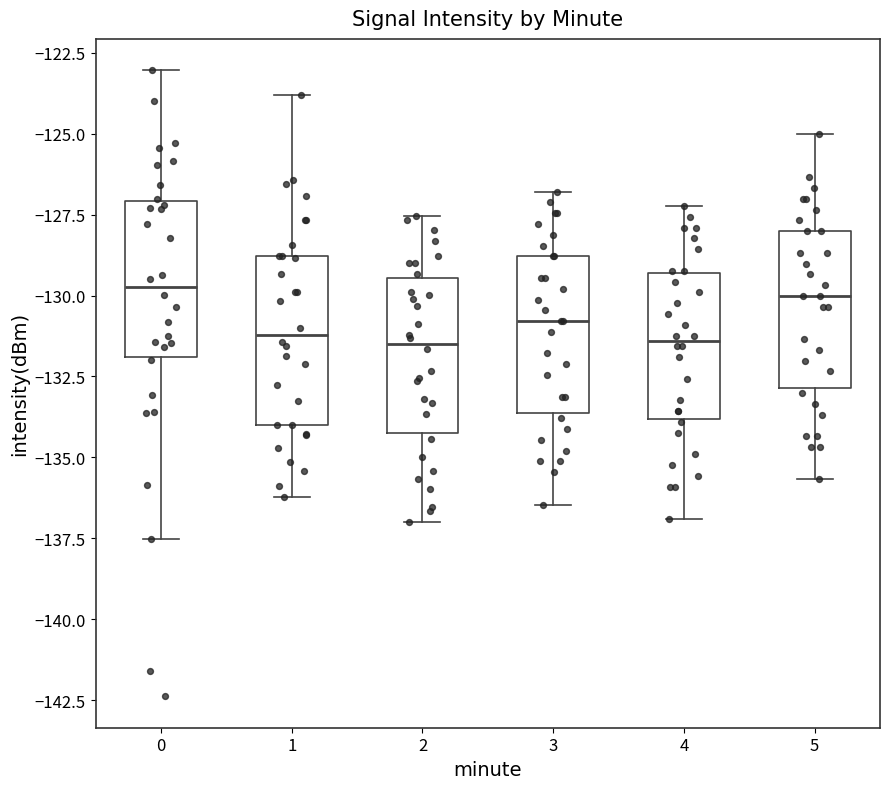

Where does the lower whisker of the box at x = 2 end on the y-axis? The values are not printed on the chart, so give them approximately, as read against the axis.

-137.0